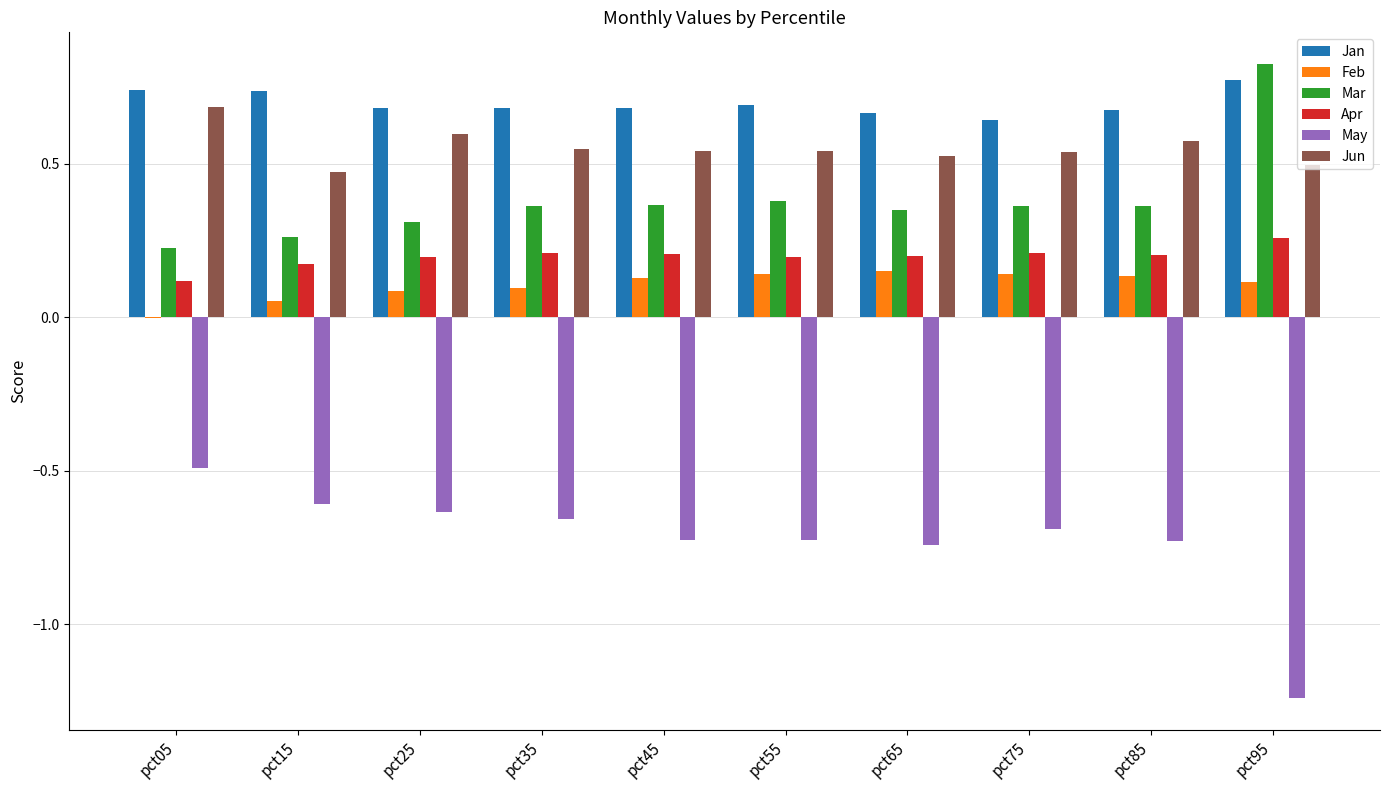

Does the chart contain stacked bars?

No